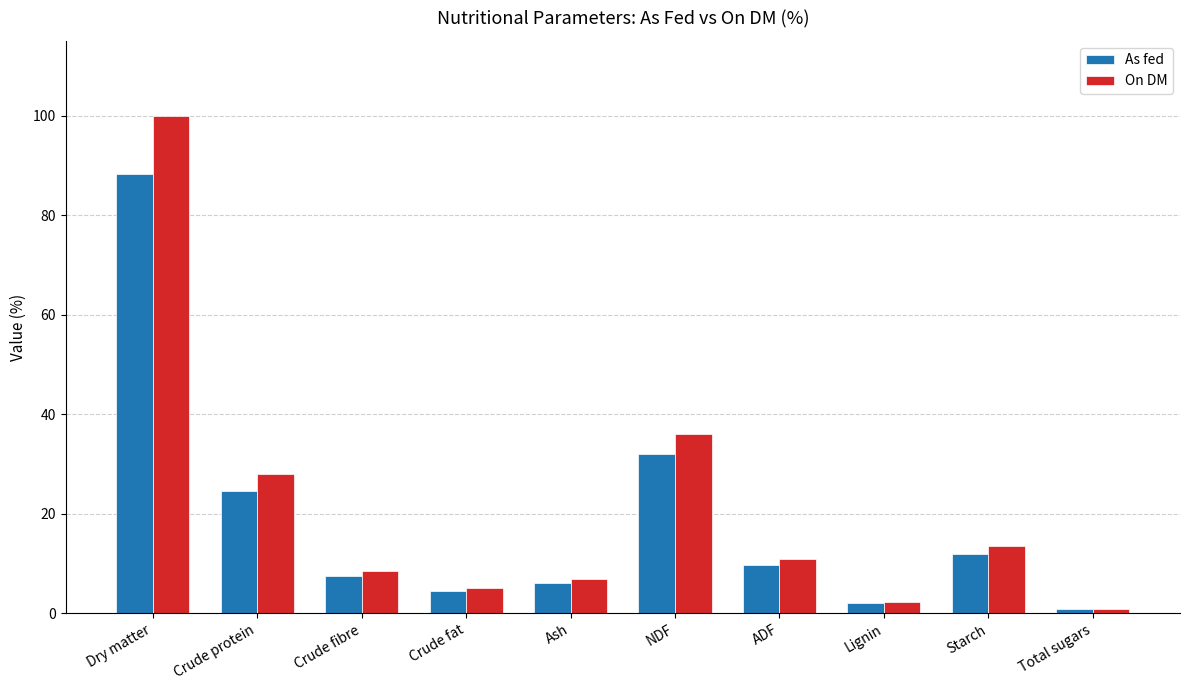

What is the spread (max minus min) of values at Lignin?

0.3